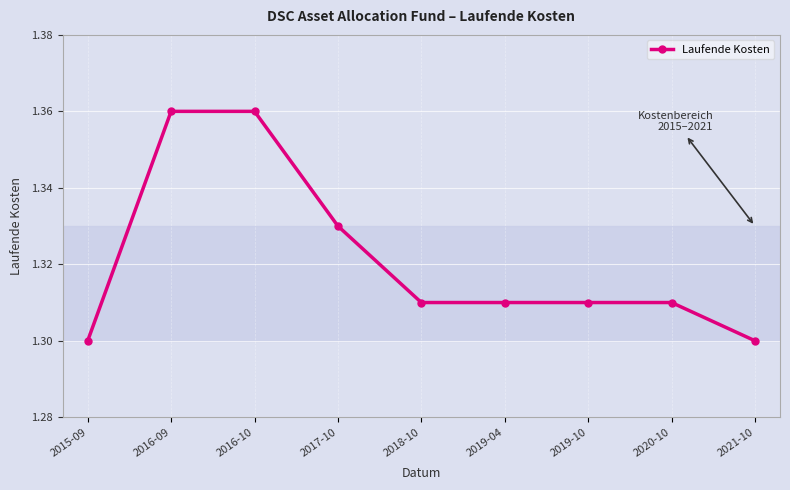

The chart shows a value of 1.9 at 2016-10. True or false?

False